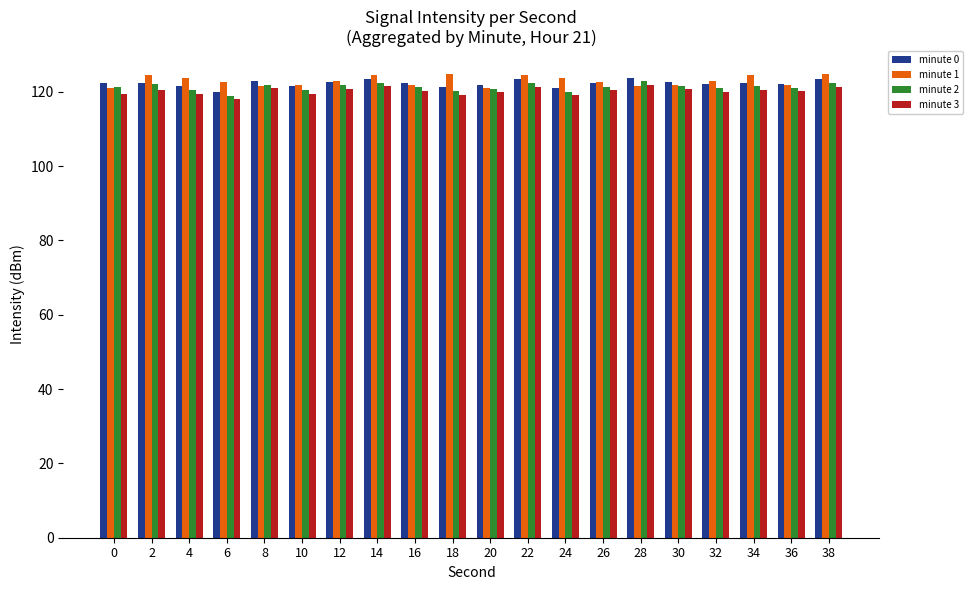

True or false: minute 3 has a value of 119.4 at 0.

True